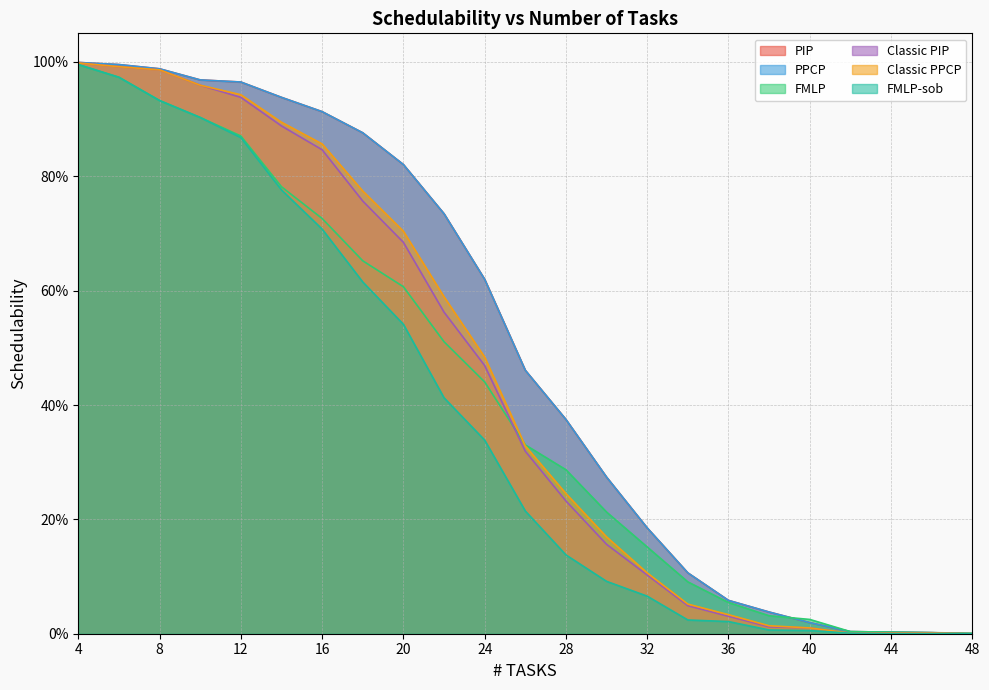

Does the chart have visible grid lines?

Yes